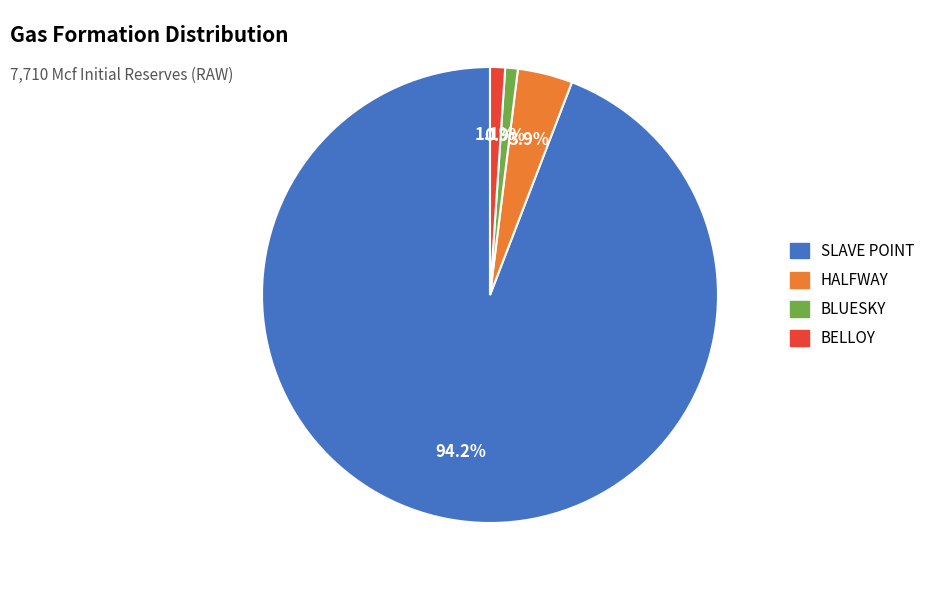

To the nearest percent, what portion does BLUESKY represent?

1%